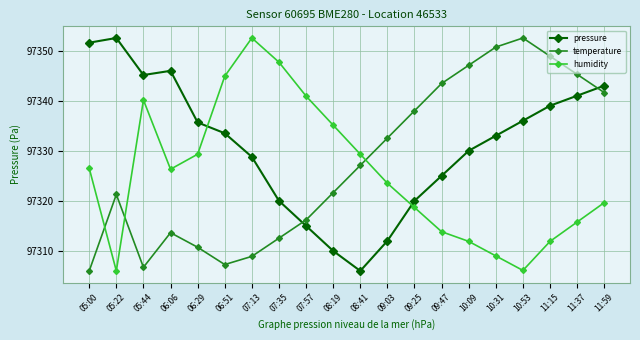

How many series are shown in this chart?

3